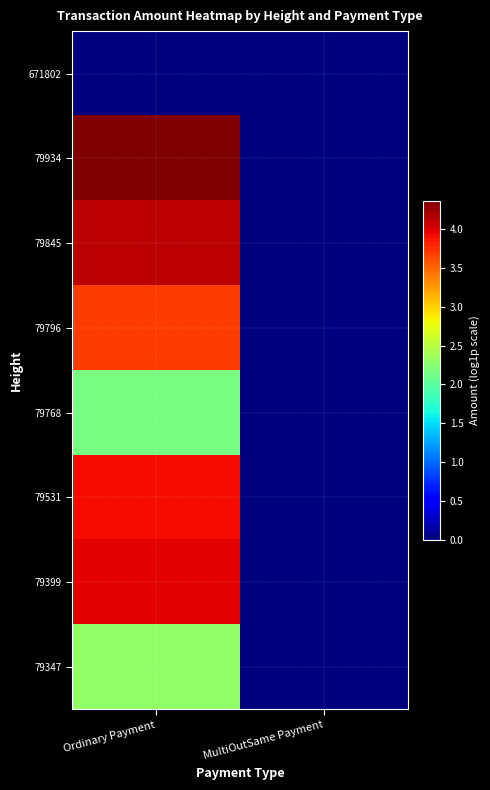

Reading left to right, transcribe all the data shown in this chart.

79347: Ordinary Payment=2.3	MultiOutSame Payment=0.0
79399: Ordinary Payment=4.0	MultiOutSame Payment=0.0
79531: Ordinary Payment=3.9	MultiOutSame Payment=0.0
79768: Ordinary Payment=2.2	MultiOutSame Payment=0.0
79796: Ordinary Payment=3.7	MultiOutSame Payment=0.0
79845: Ordinary Payment=4.1	MultiOutSame Payment=0.0
79934: Ordinary Payment=4.4	MultiOutSame Payment=0.0
671802: Ordinary Payment=0.0	MultiOutSame Payment=0.0